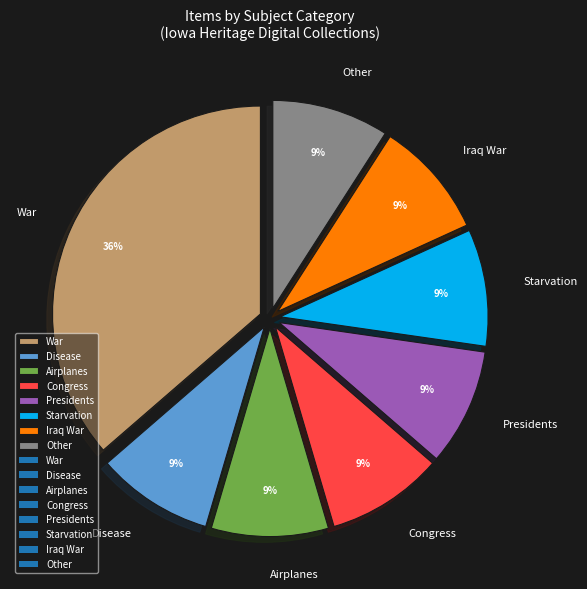

What percentage is the Airplanes slice, to the nearest percent?

9%